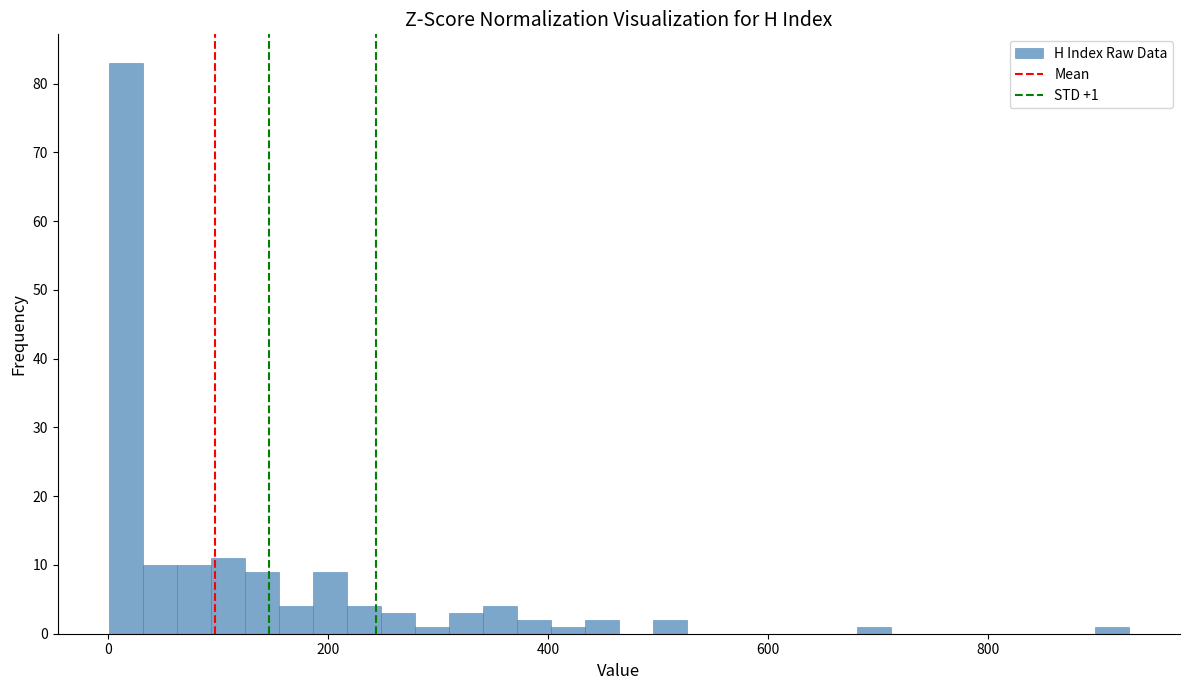

Read against the x-axis, roughly where is the centre of the tallest bar?

20